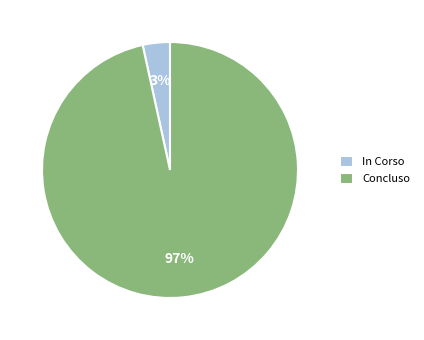

Rank the categories by value from lowest to highest.

In Corso, Concluso